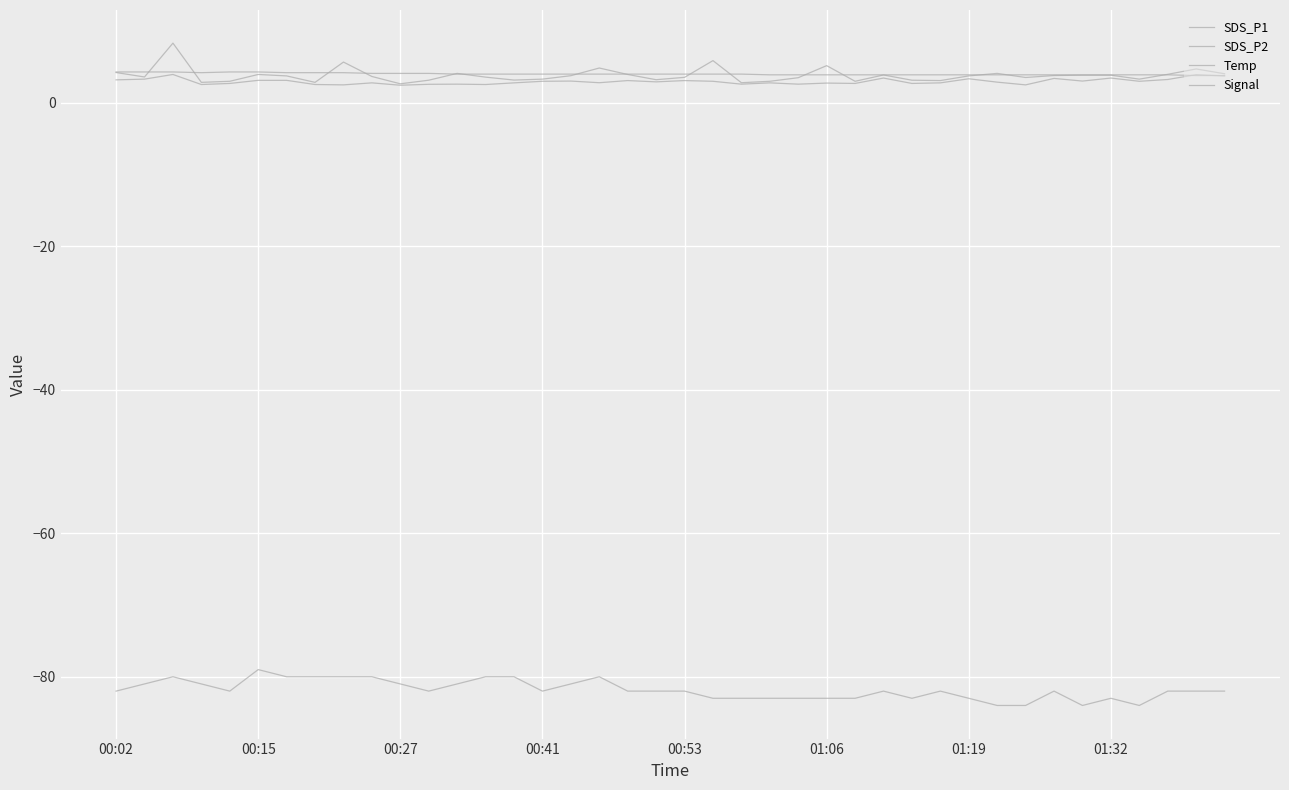

Does the chart display data point markers on the line(s)?

No